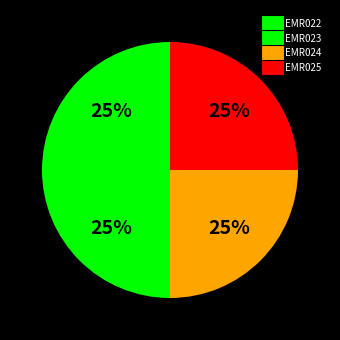

The EMR024 slice represents 18% of the pie. True or false?

False